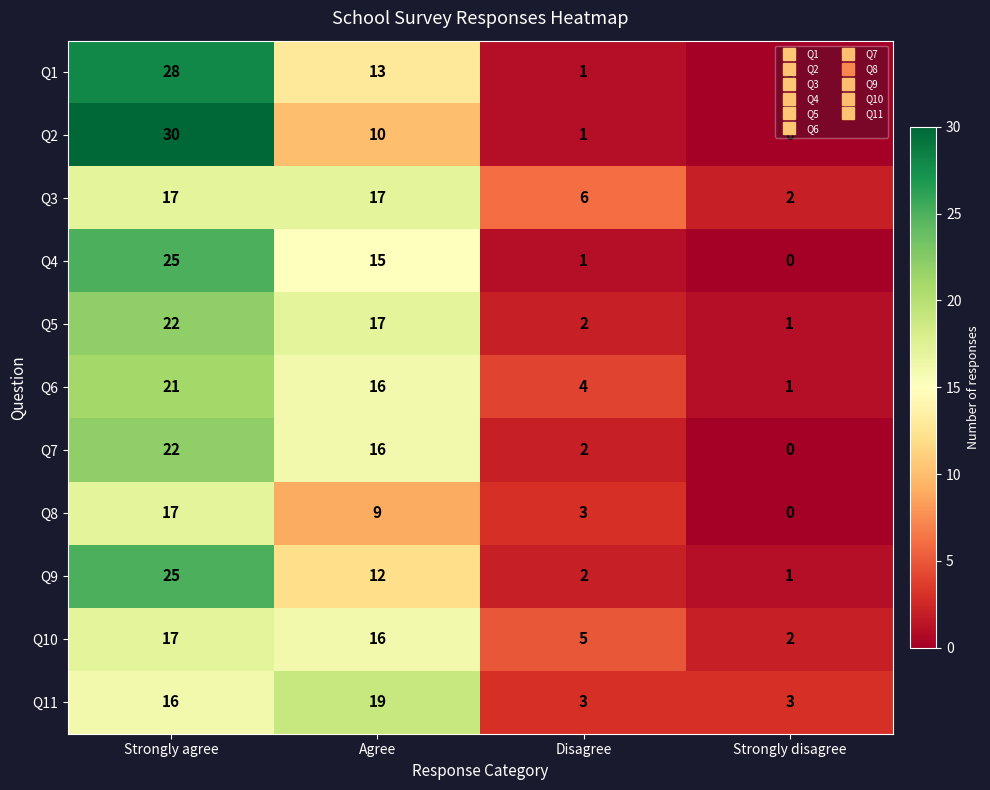

How many distinct data groups are displayed?

11